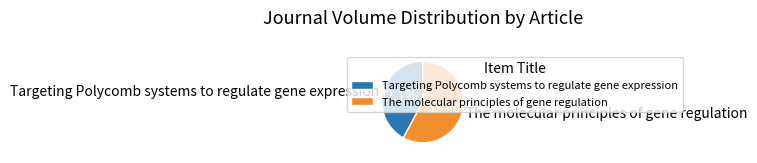

To the nearest percent, what percentage of the pie is The molecular principles of gene regulation?

58%